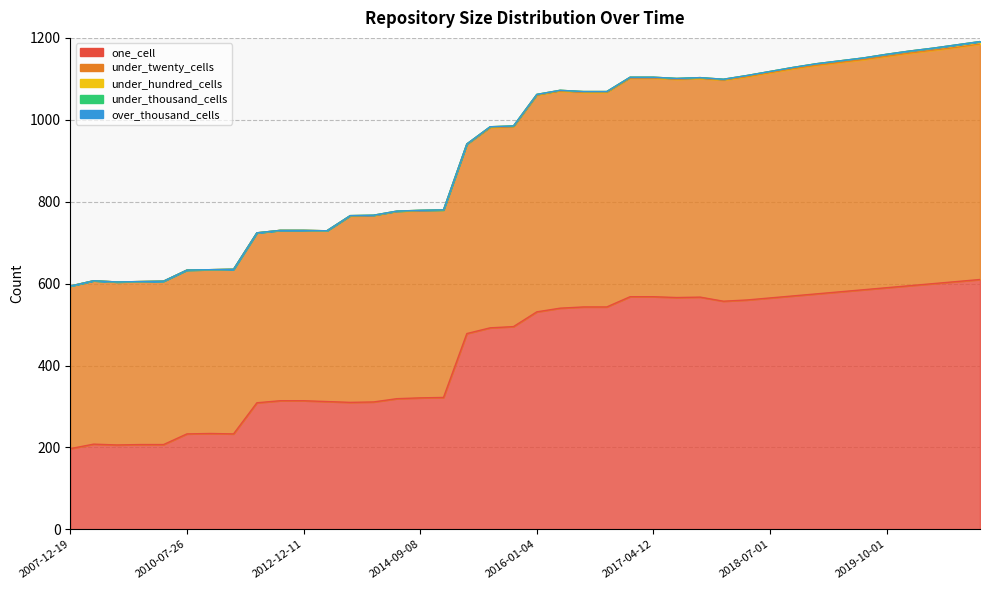

True or false: under_twenty_cells has a value of 236 at 2011-02-21.

False